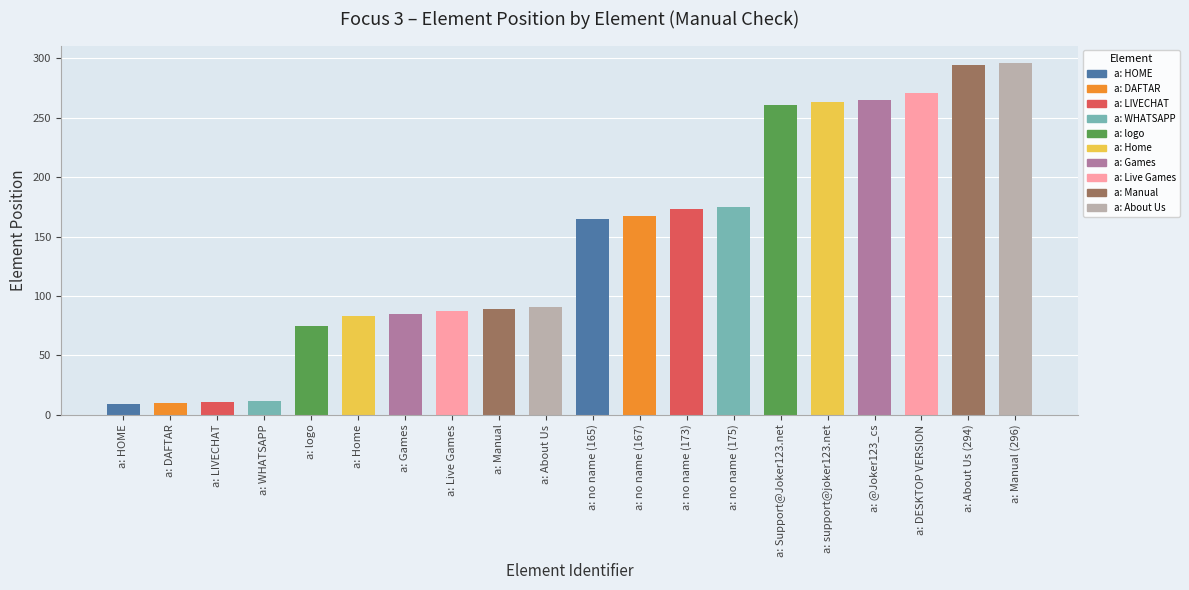

True or false: the data shows 165 at a: no name (165).

True